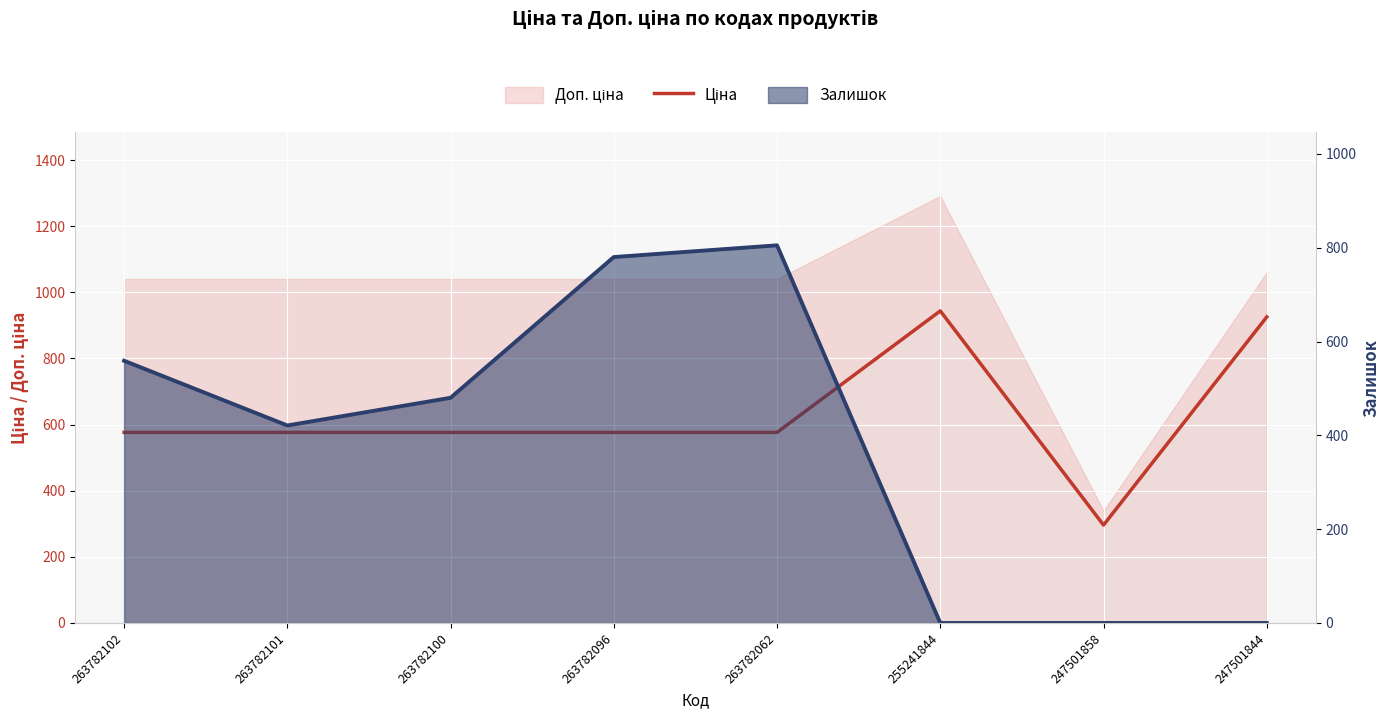

What is the value of the Ціна point at the 1st from the left?

576.5